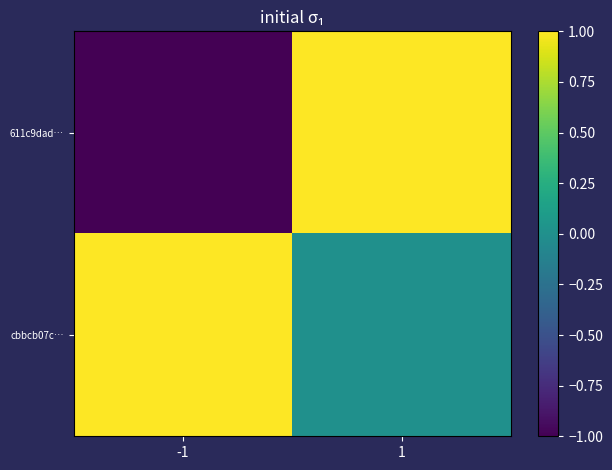

What is the difference between the highest and lowest values at -1?

2